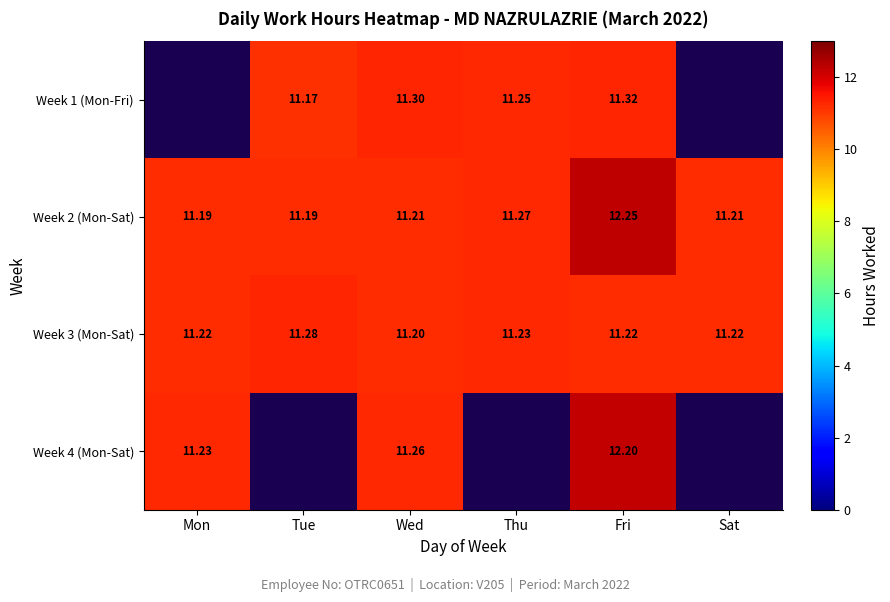

What is the sum of the Week 2 (Mon-Sat) values at Thu and Sat?

22.5